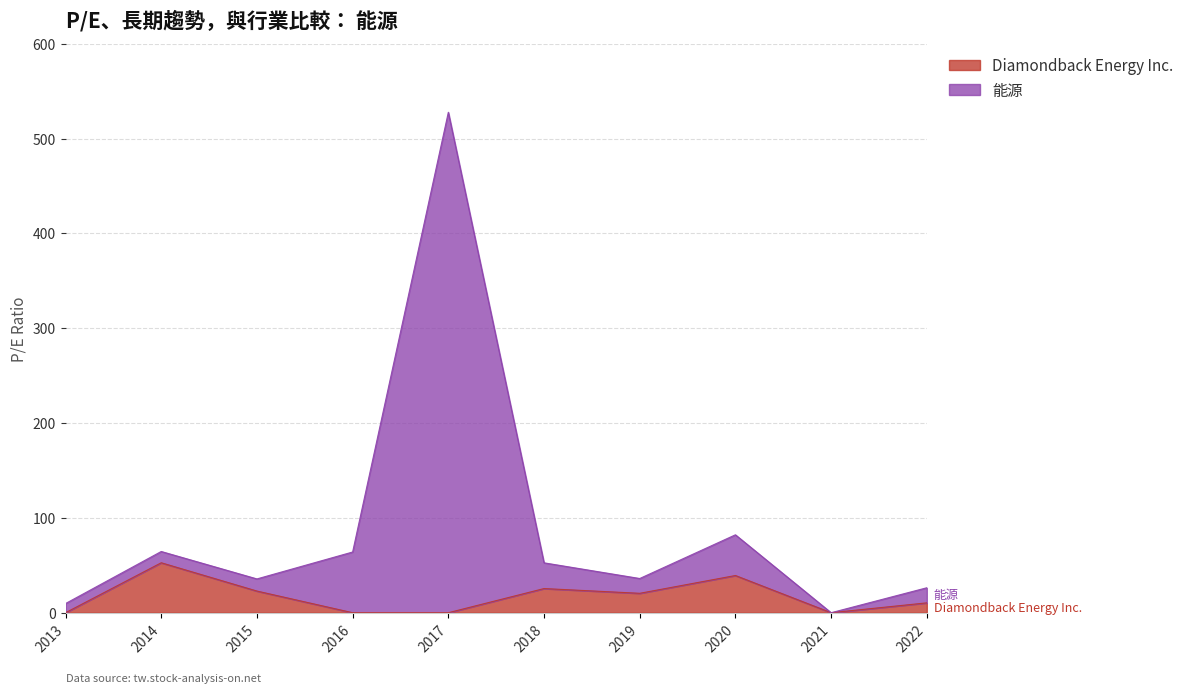

In 能源, how many points are higher than both neighbors (excluding endpoints)?

3